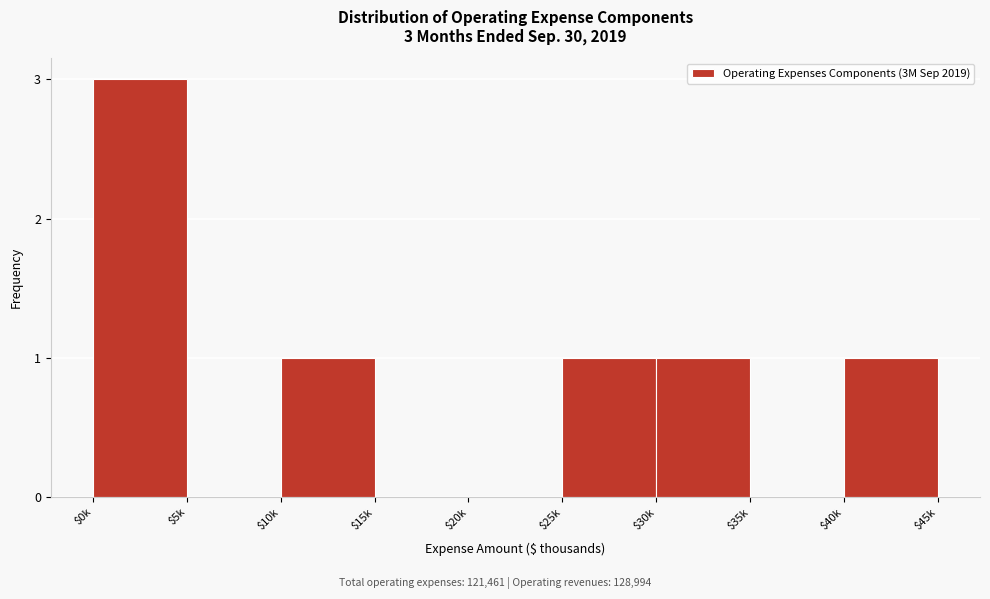

What is the sum of all values?

7